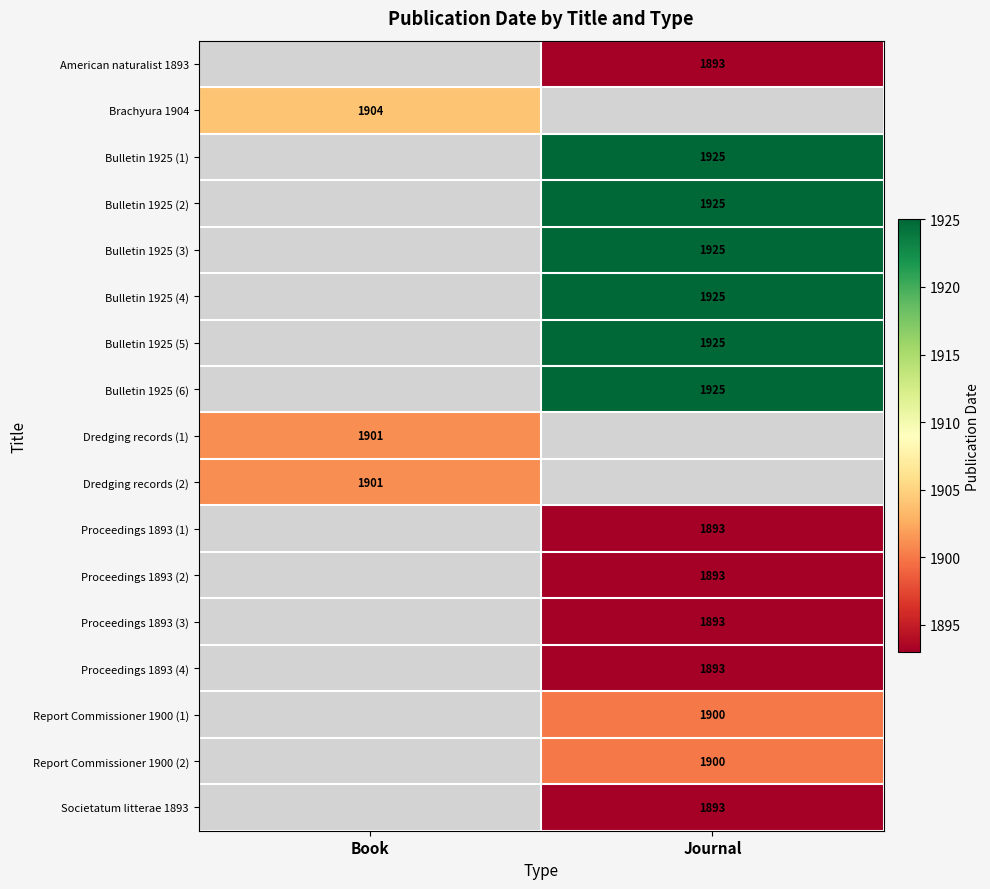

What is the smallest value displayed?

1893.0